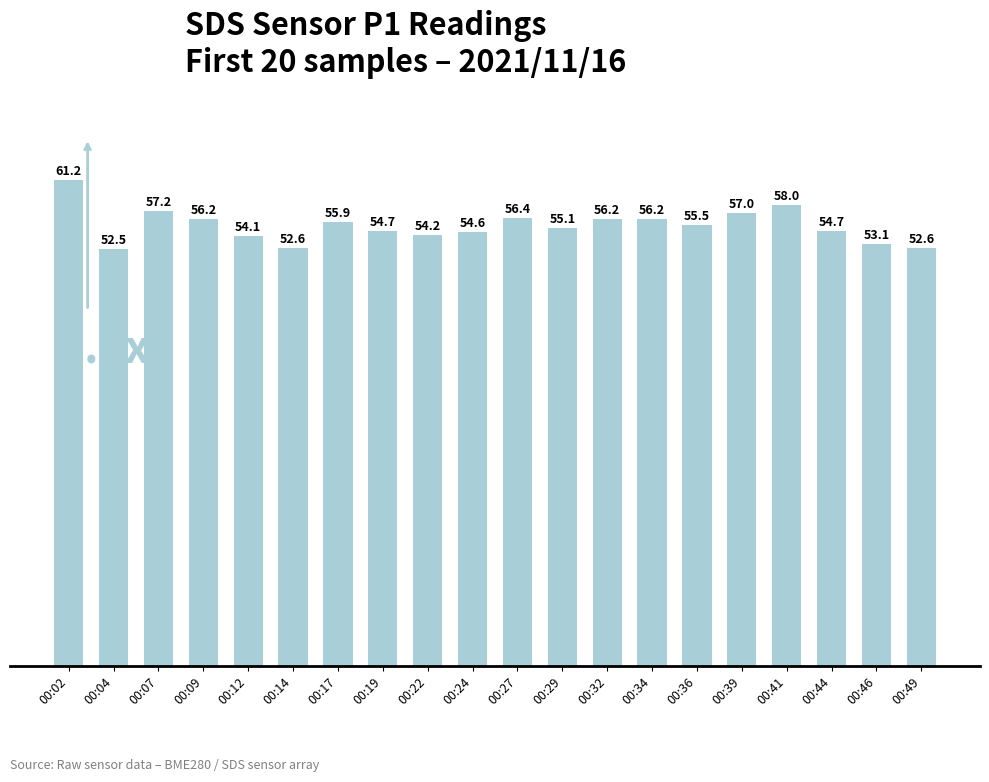

The chart shows a value of 35.3 at 00:49. True or false?

False